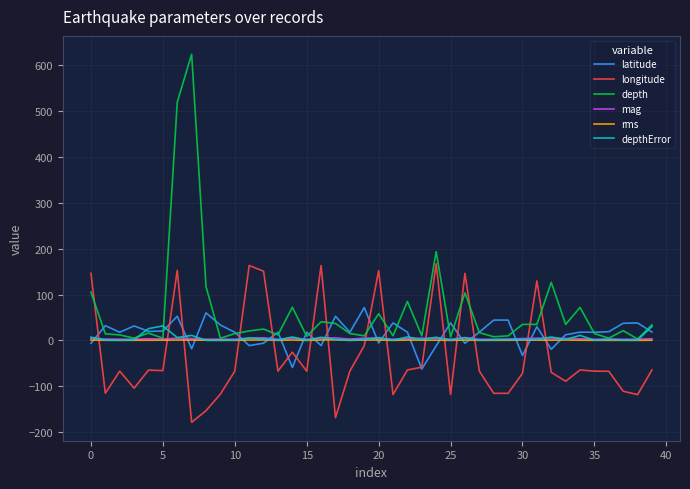

What is the minimum value for latitude?

-62.3